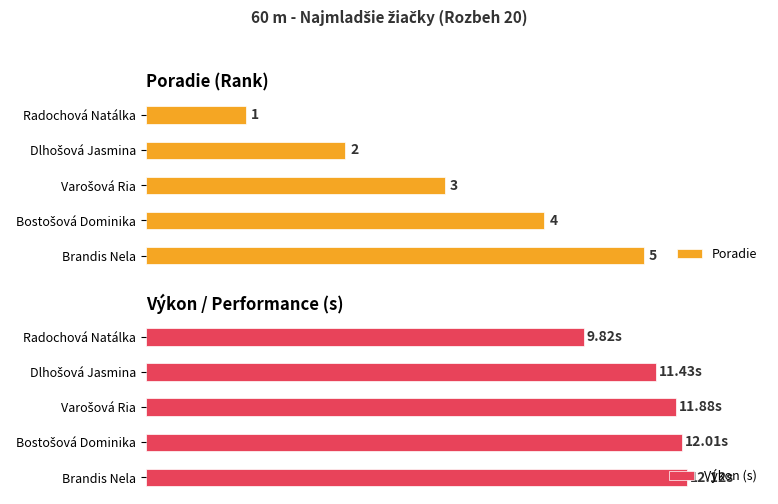

How many groups of bars are there?

5